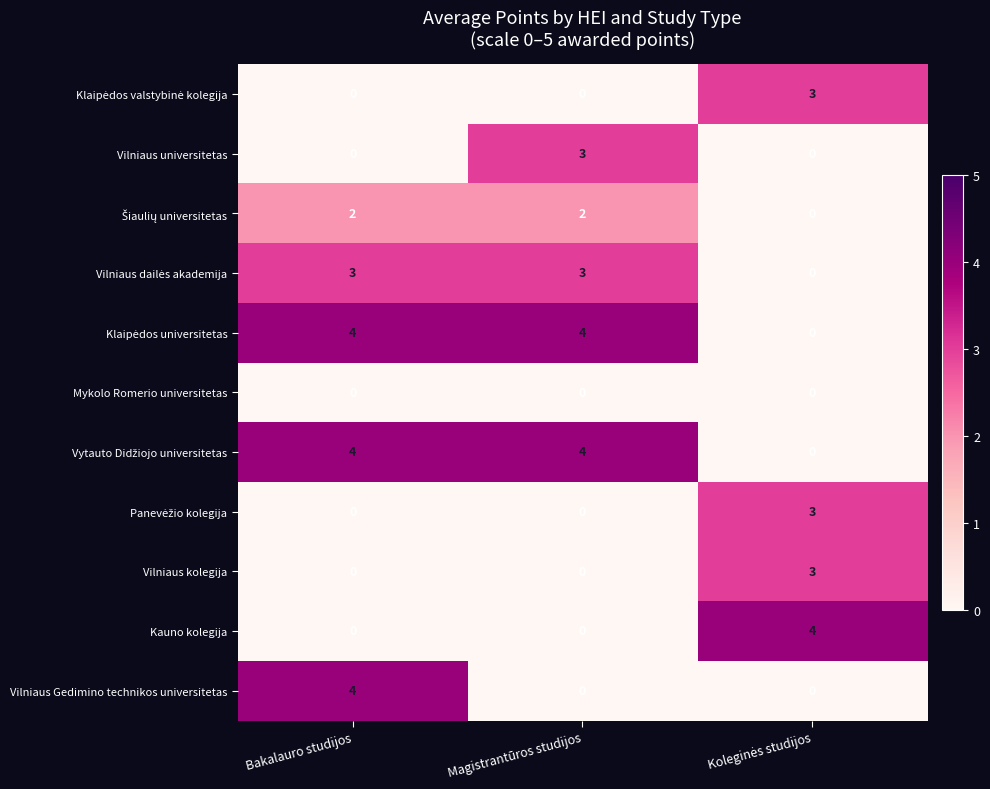

At which category is the sum across all series the highest?

Bakalauro studijos